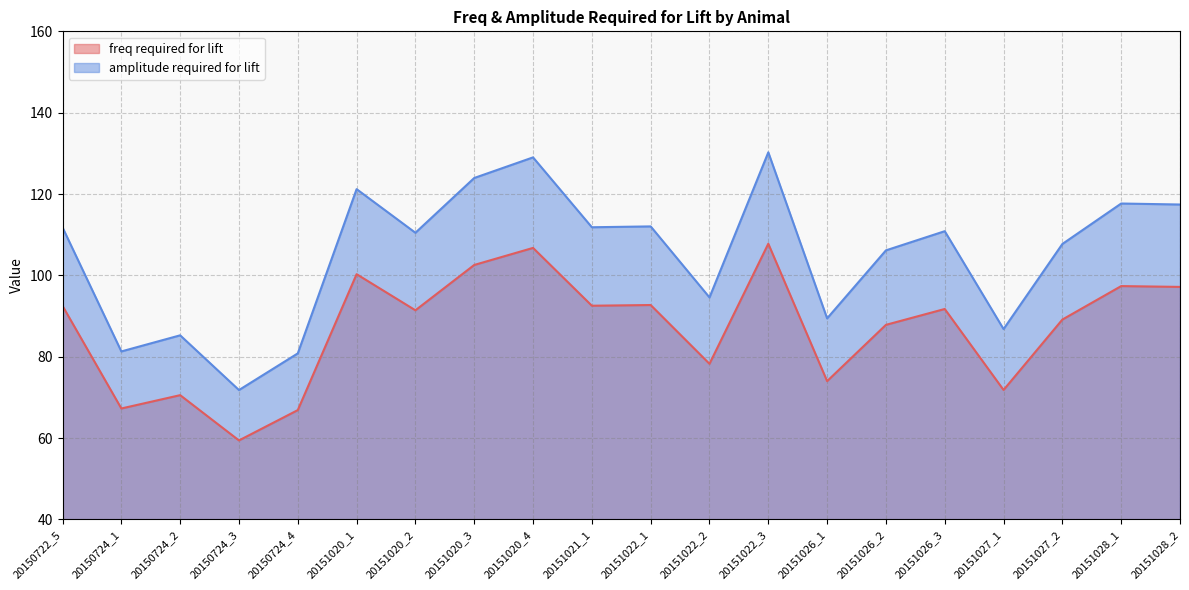

What is the value of the amplitude required for lift point at the 18th from the left?

107.7